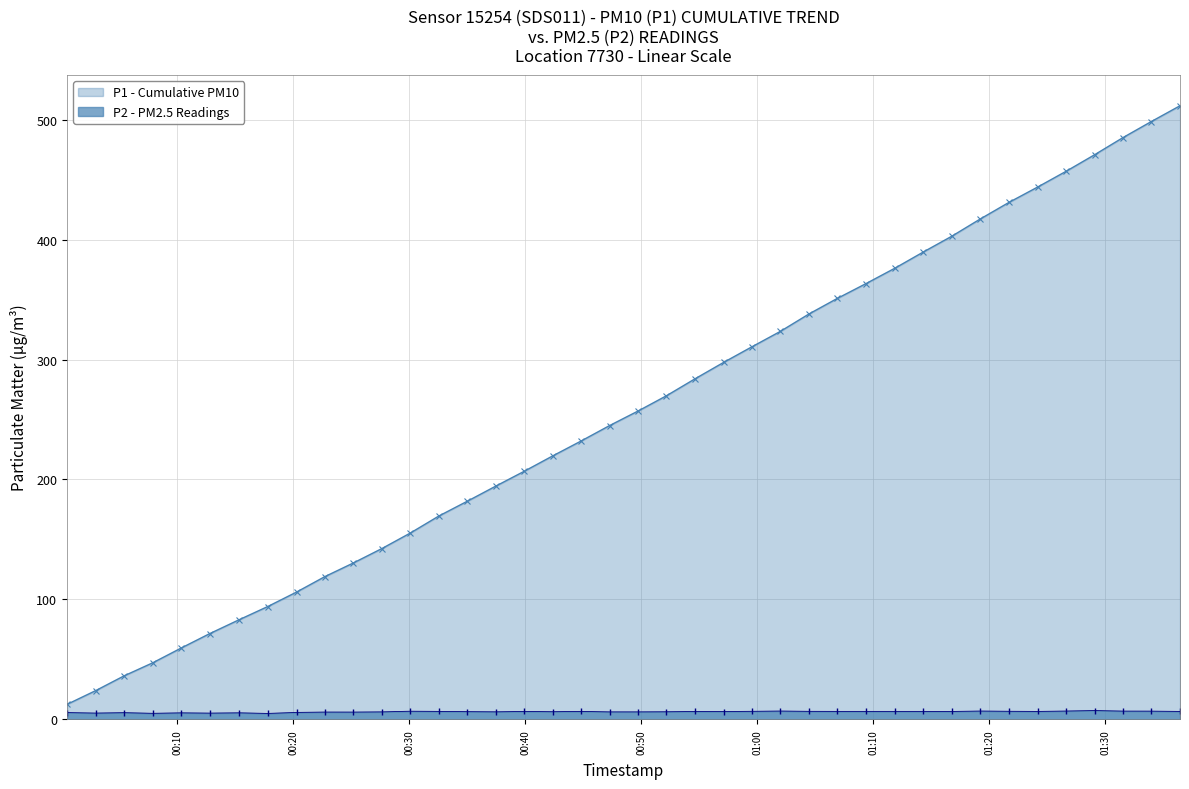

List the series in order of their peak value, highest first.

P1 - Cumulative PM10, P2 - PM2.5 Readings